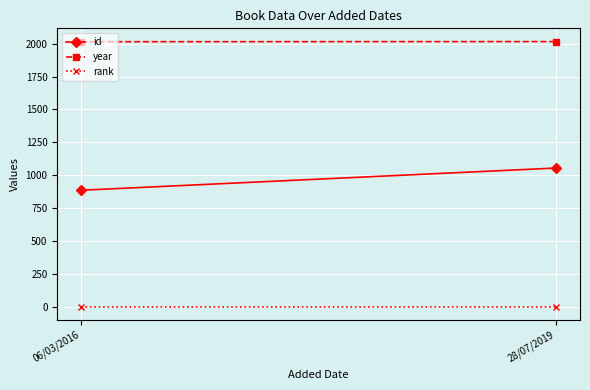

Between 06/03/2016 and 28/07/2019, which series saw the biggest shift?

id